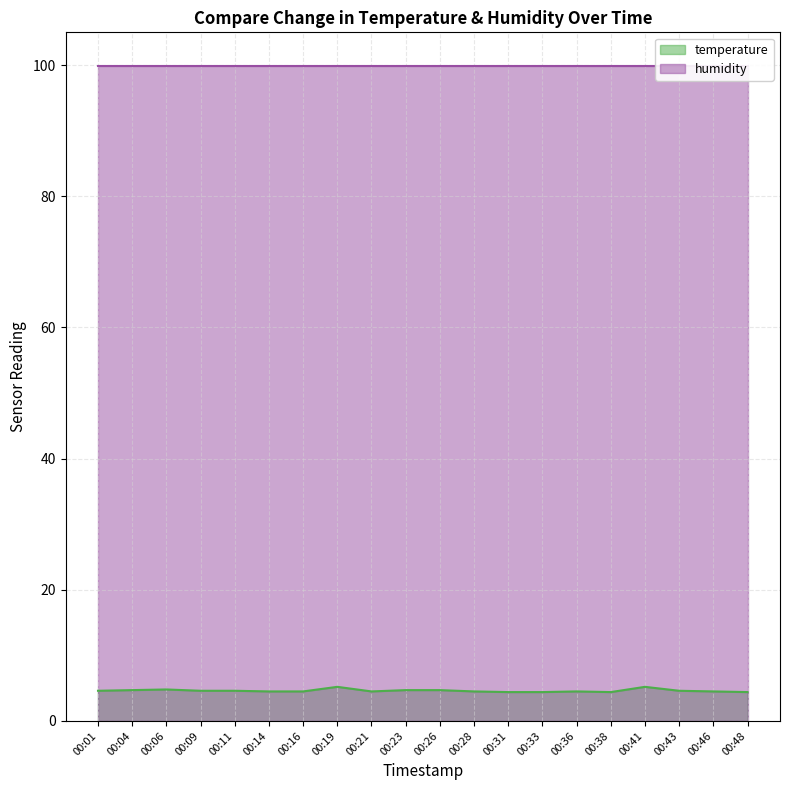

Approximately how many times larger is the value at 00:16 compared to 00:01?

1.0